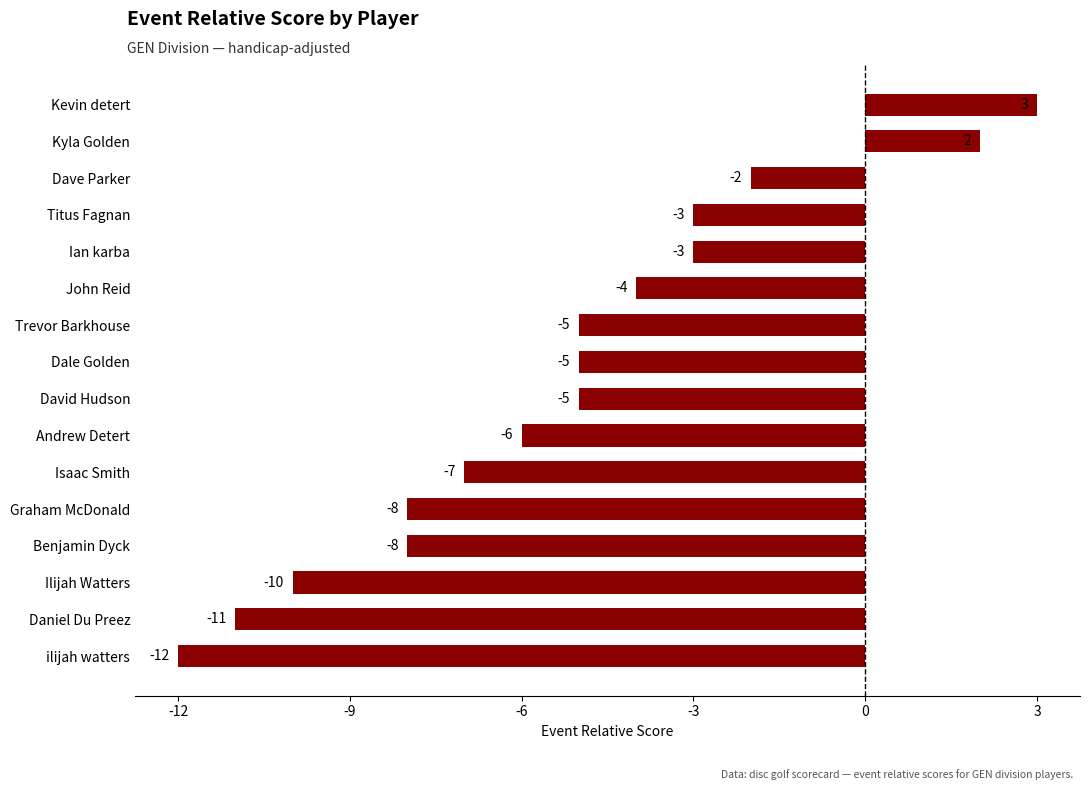

Where is the data nearest to the value -4?

John Reid